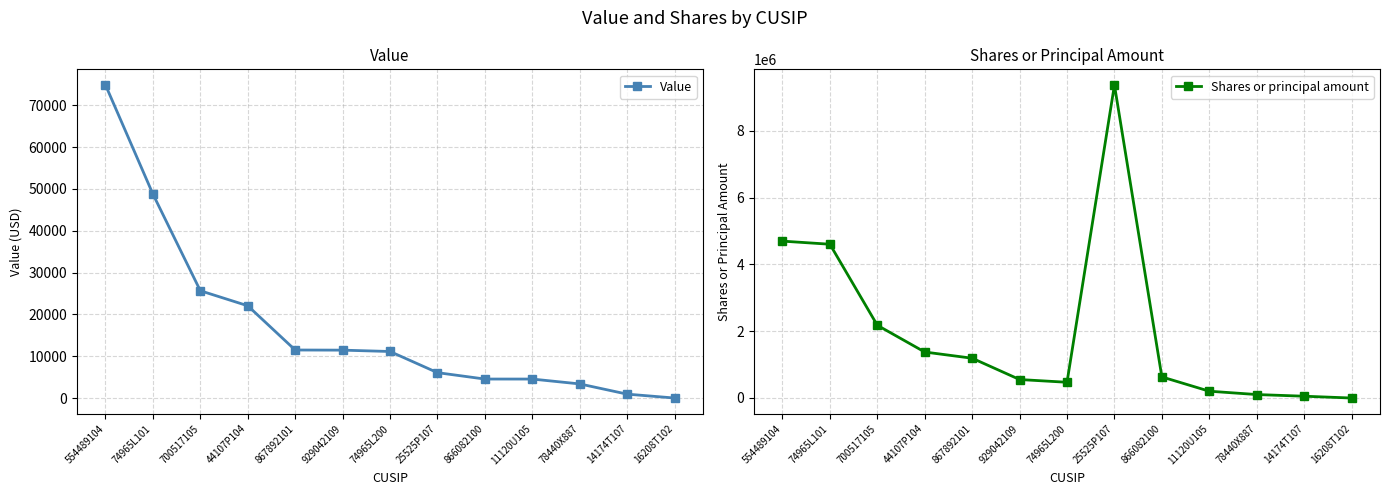

Which series changed the most between 867892101 and 866082100?

Shares or principal amount